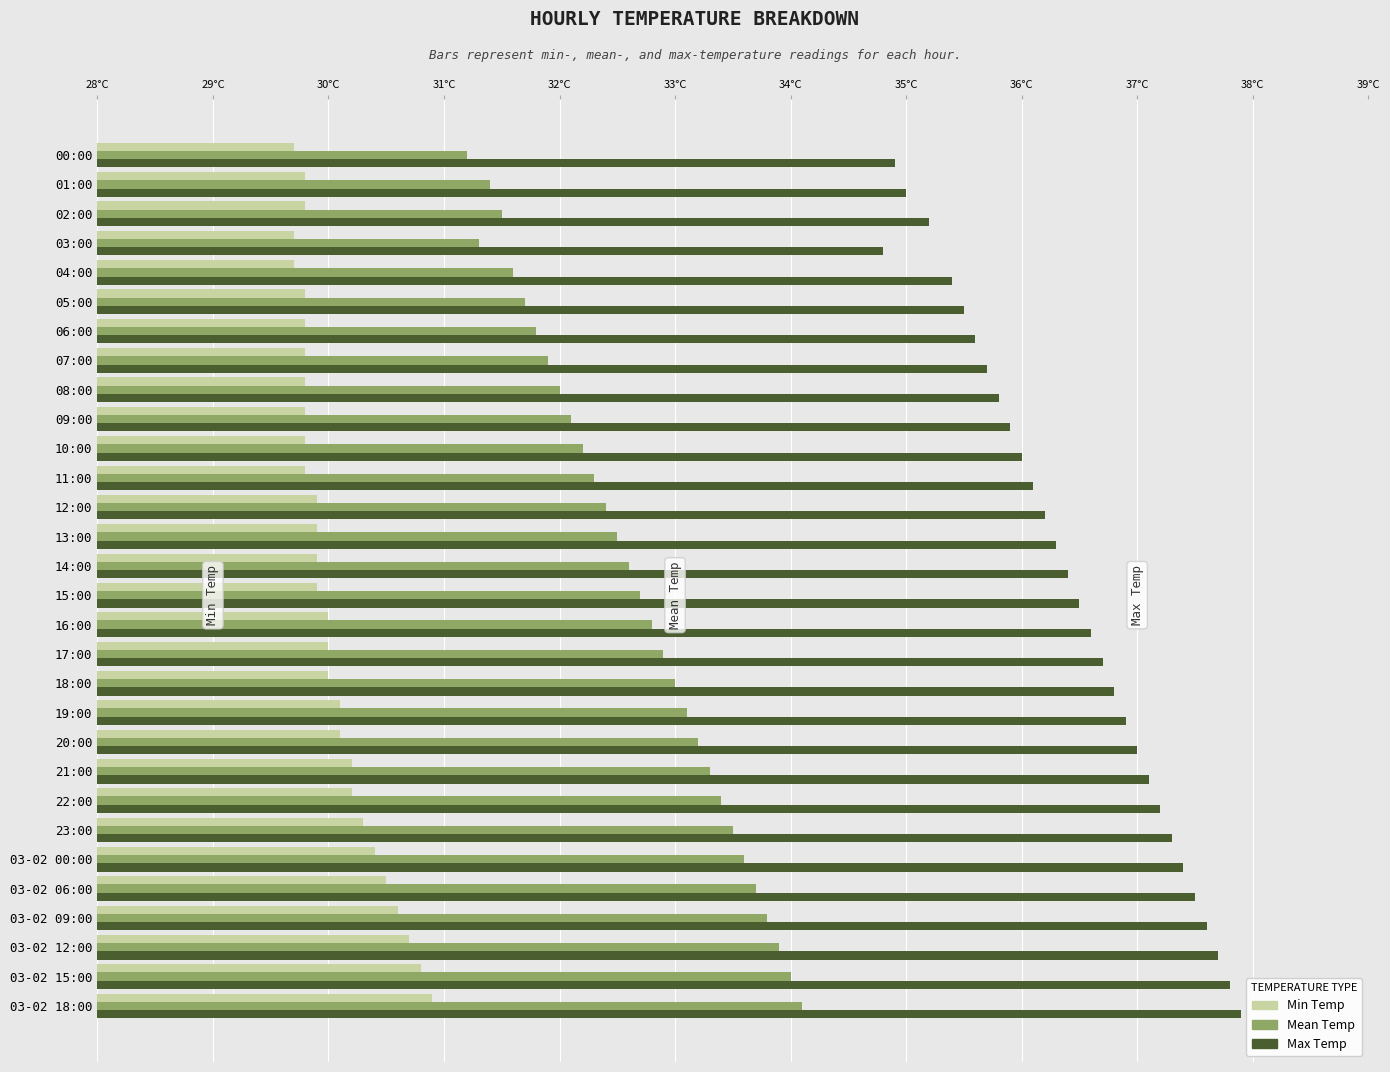

Which series has the widest spread of values?

Max Temp